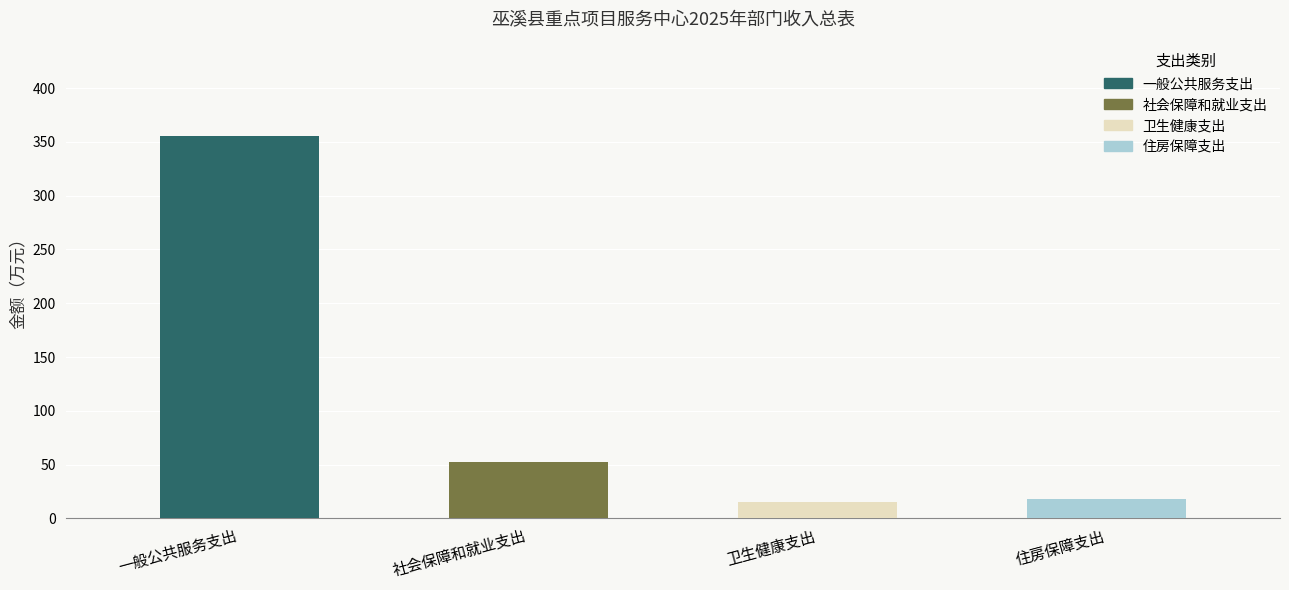

At which label does the data first exceed 52?

一般公共服务支出